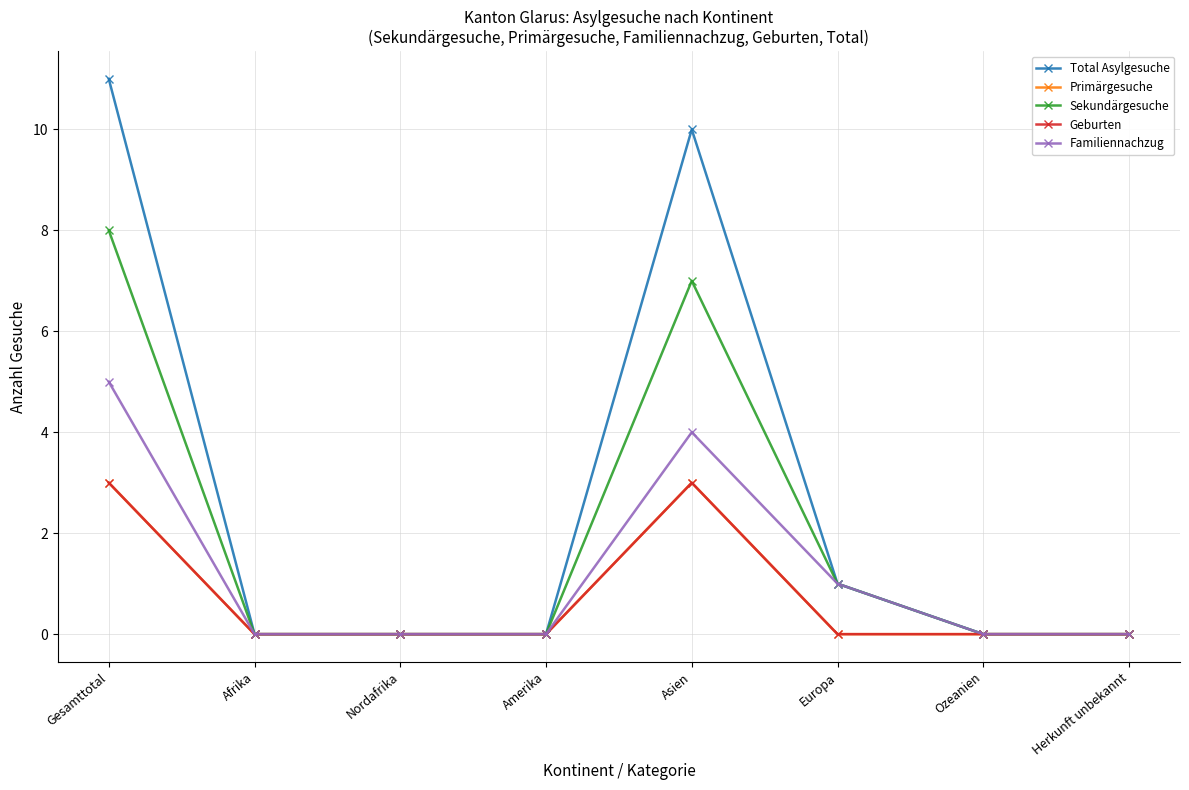

True or false: Familiennachzug and Geburten intersect in this chart.

False